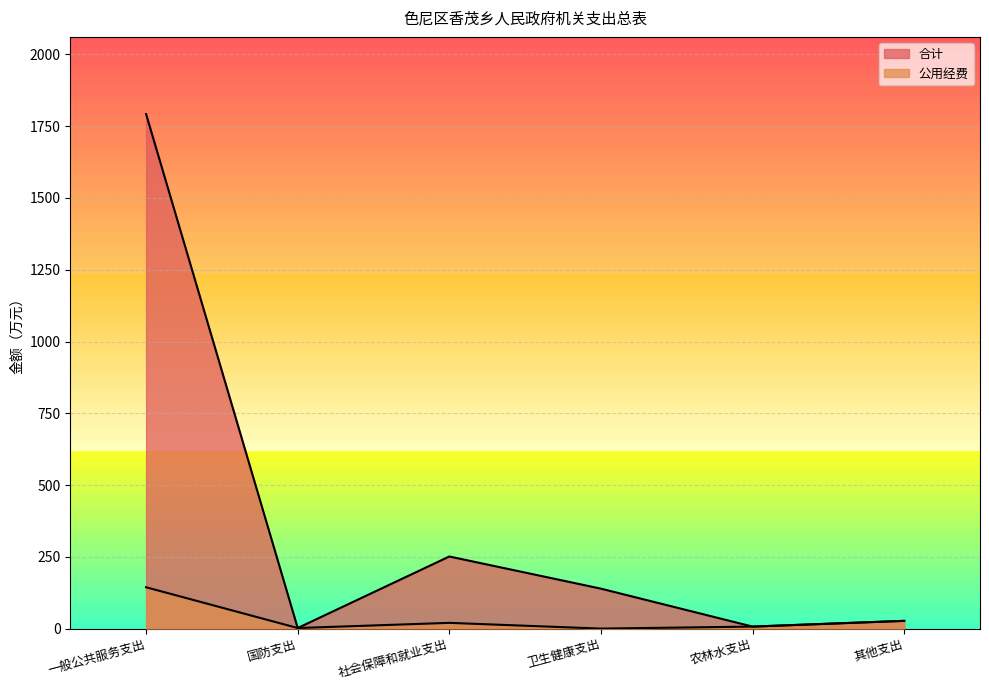

List the series in order of their peak value, lowest first.

公用经费, 合计